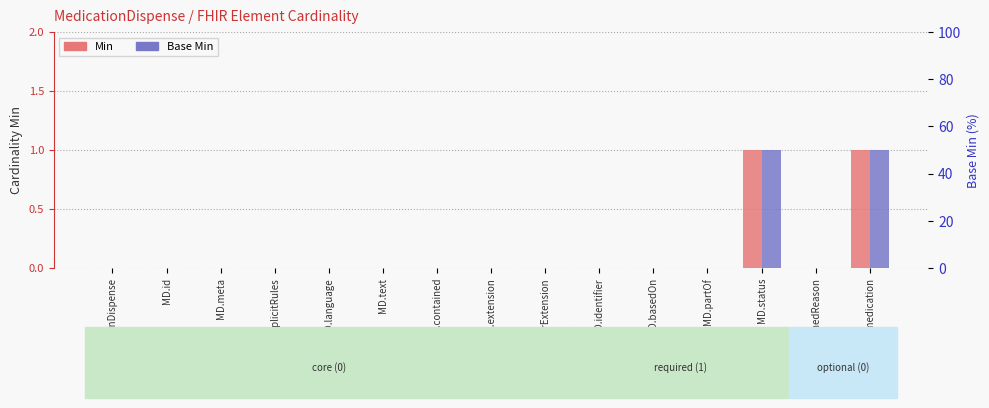

What is the label of the 3rd bar from the left?

MD.meta